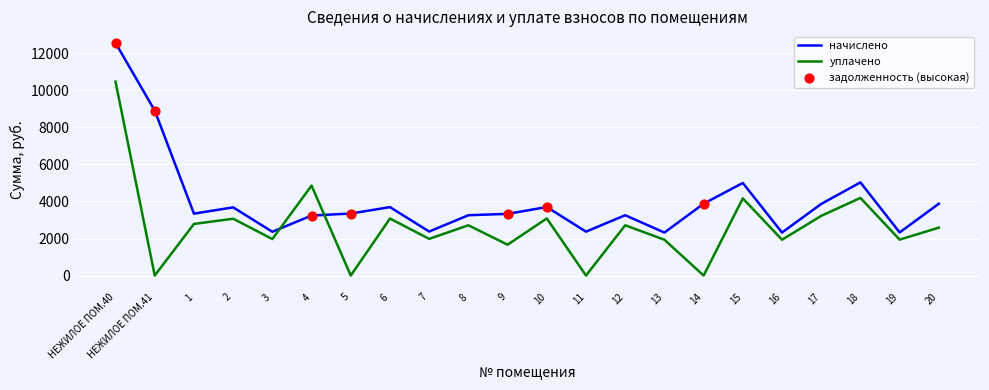

At how many categories does at least one series exceed 9339?

1